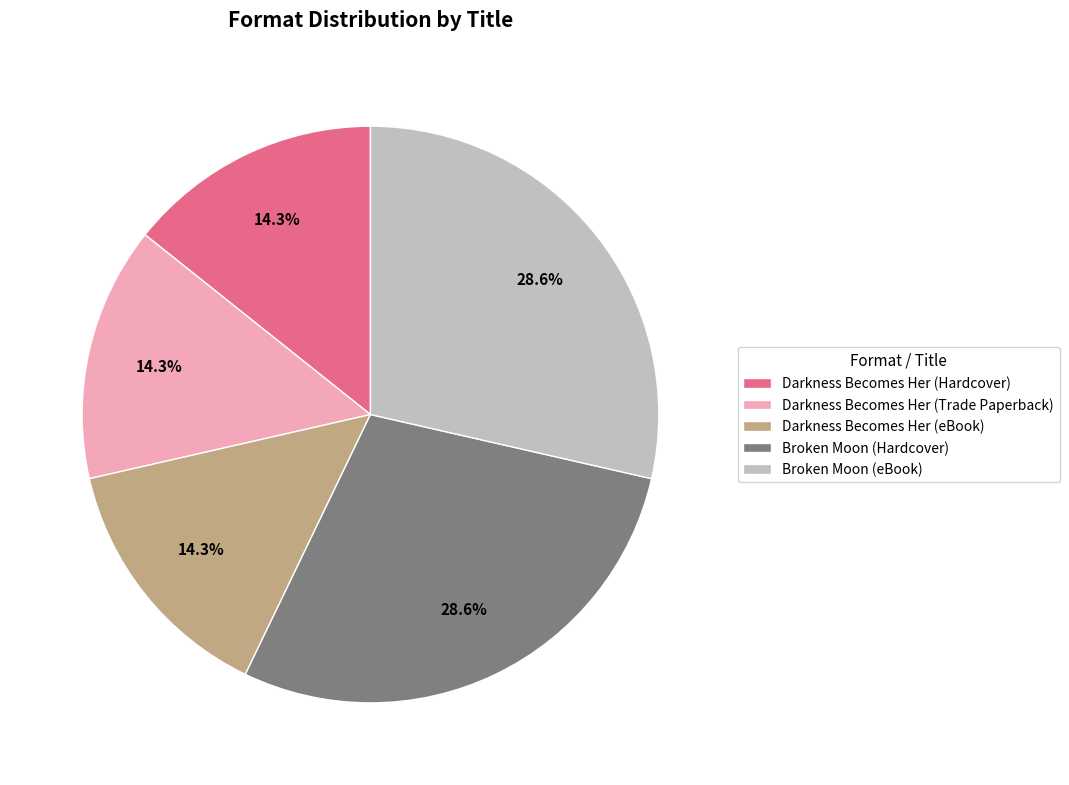

What percentage do Broken Moon (eBook) and Darkness Becomes Her (eBook) together represent?

42.9%